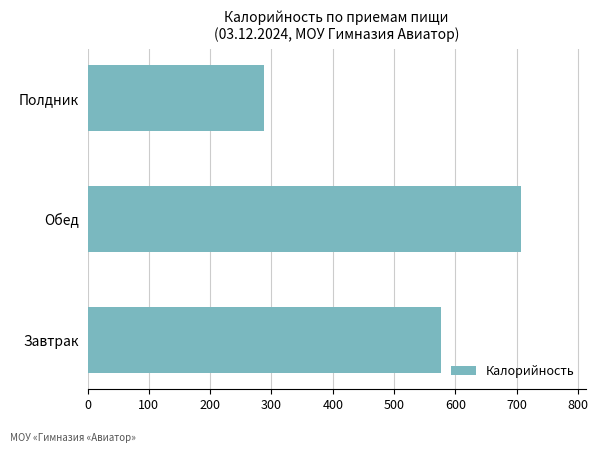

What is the average value?

523.6